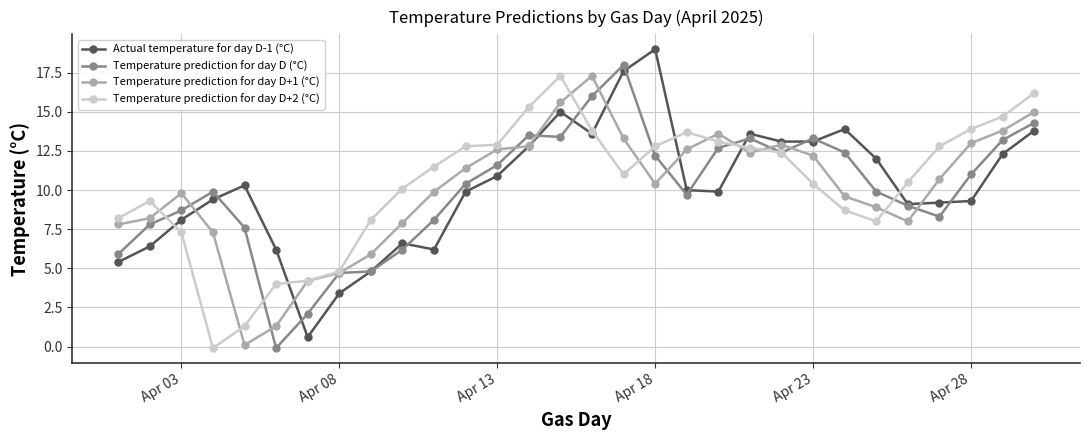

What is the maximum value for Temperature prediction for day D+2 (°C)?

17.3